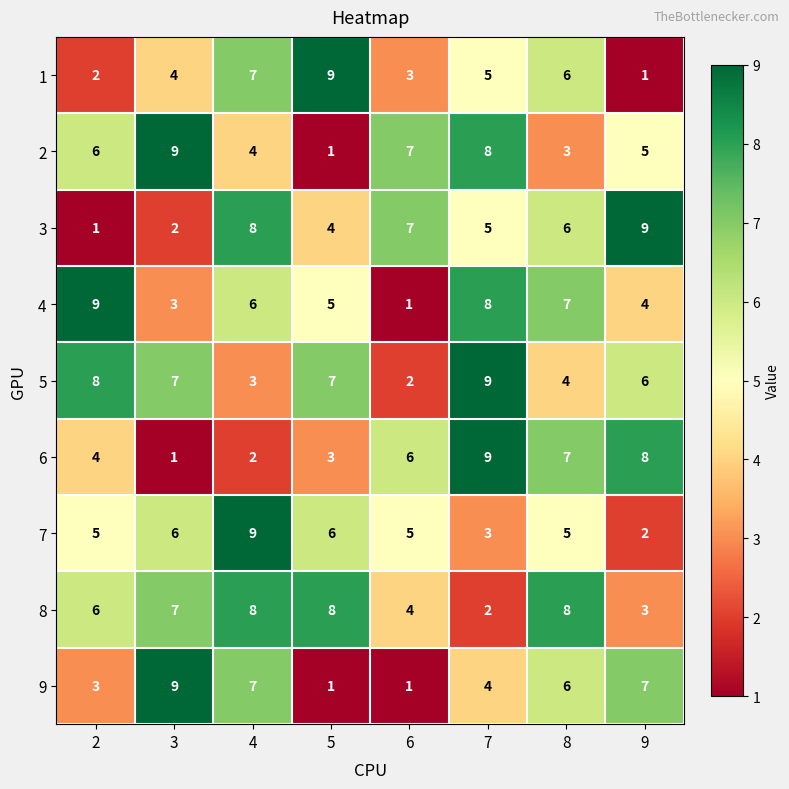

What is the sum of all 2 values?

43